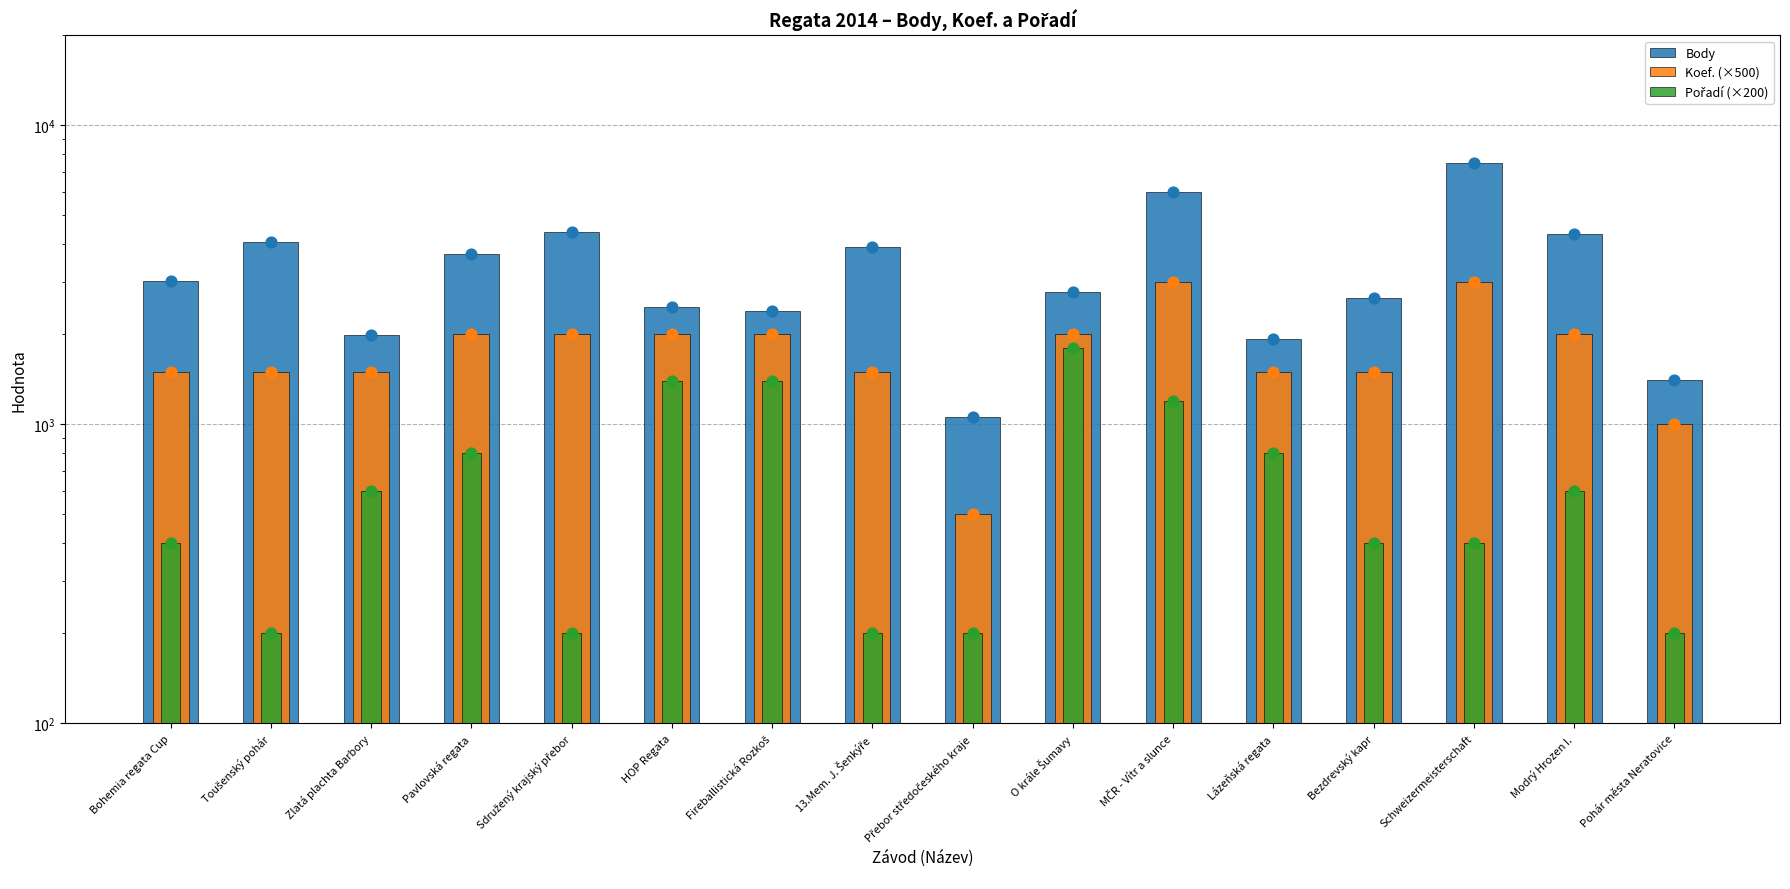

Which series reaches the minimum Y coordinate?

Pořadí (×200)